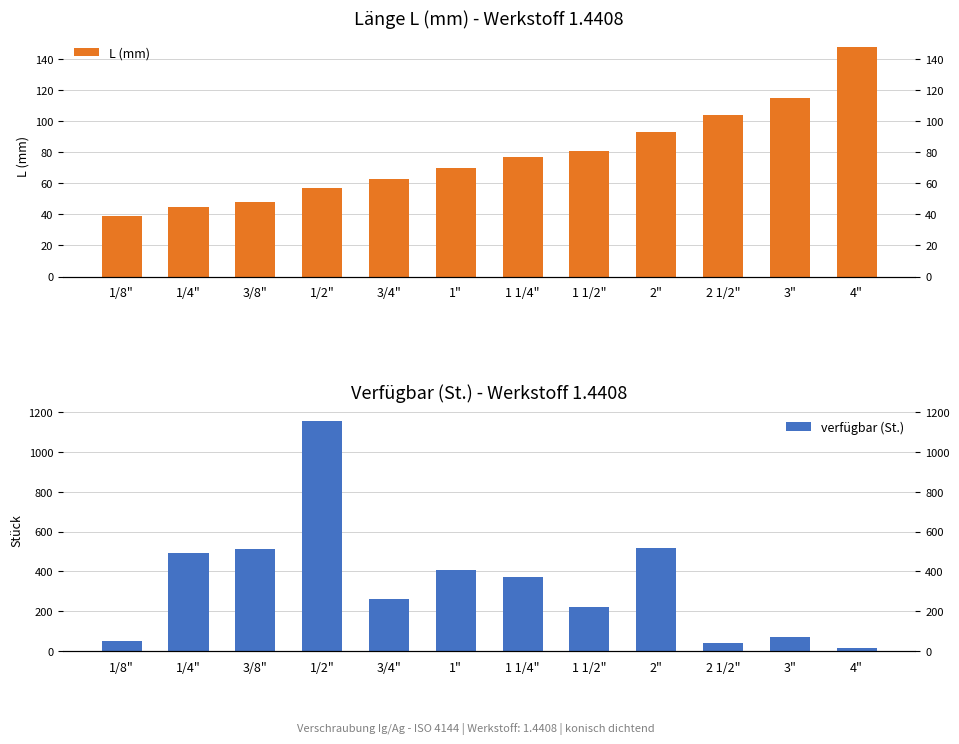

What is the difference between the second highest and second lowest values in the L (mm) series?

70